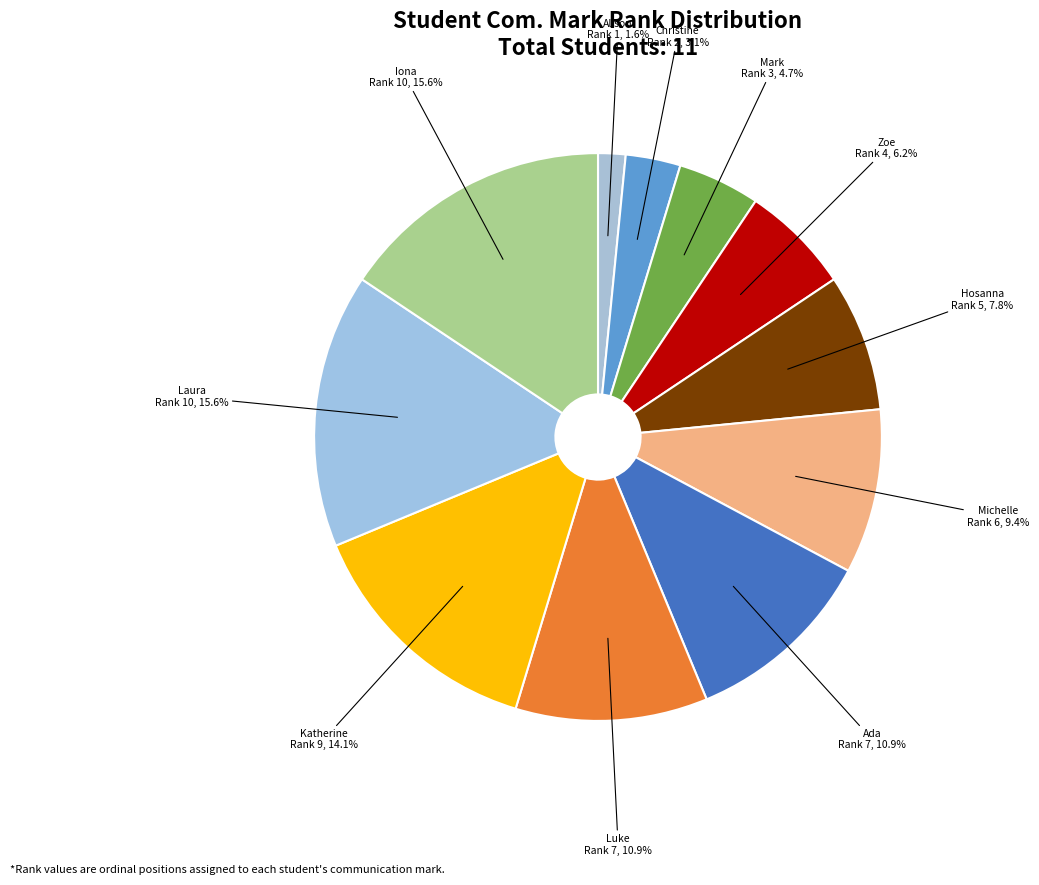

How many slices are in this pie chart?

11